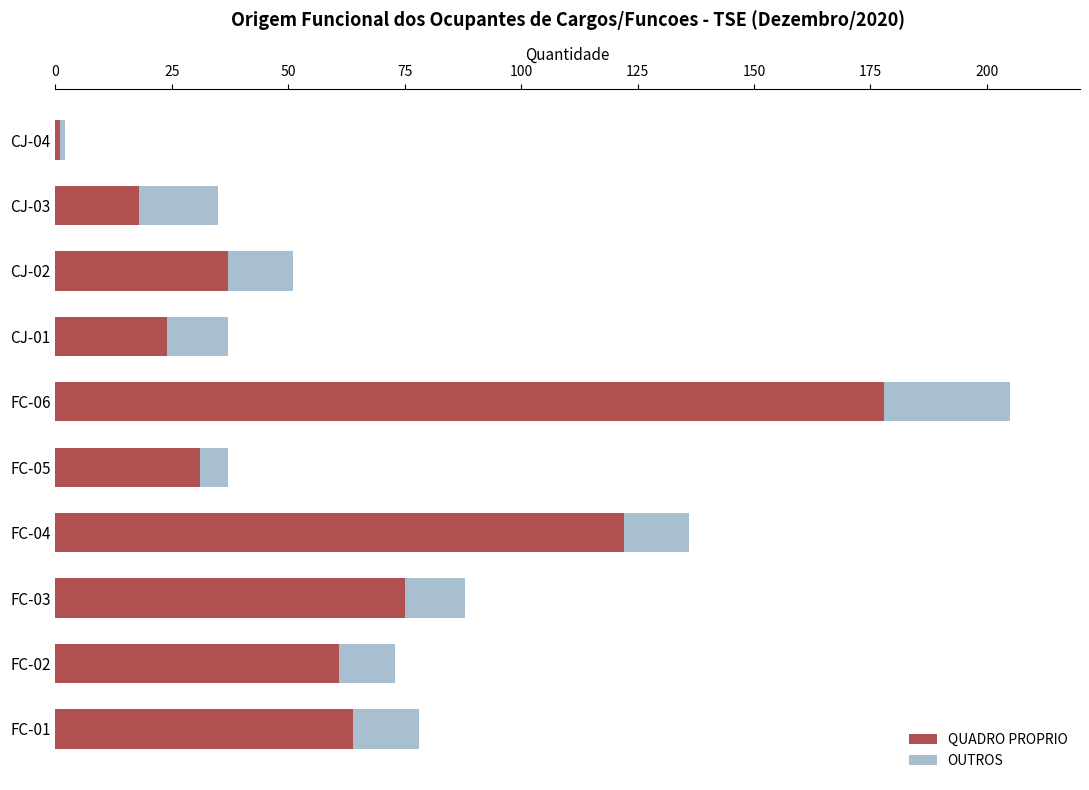

At which category is the sum across all series the highest?

FC-06